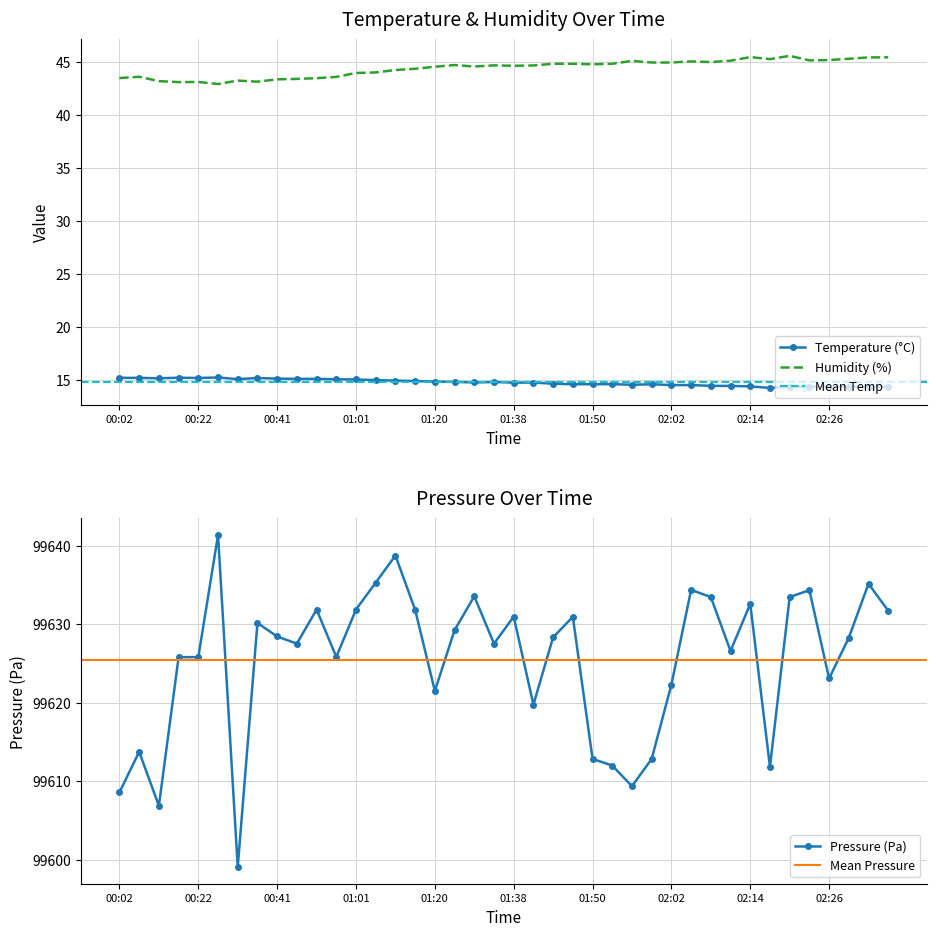

What value does the pressure_kPa series have at 01:35?

99627.5